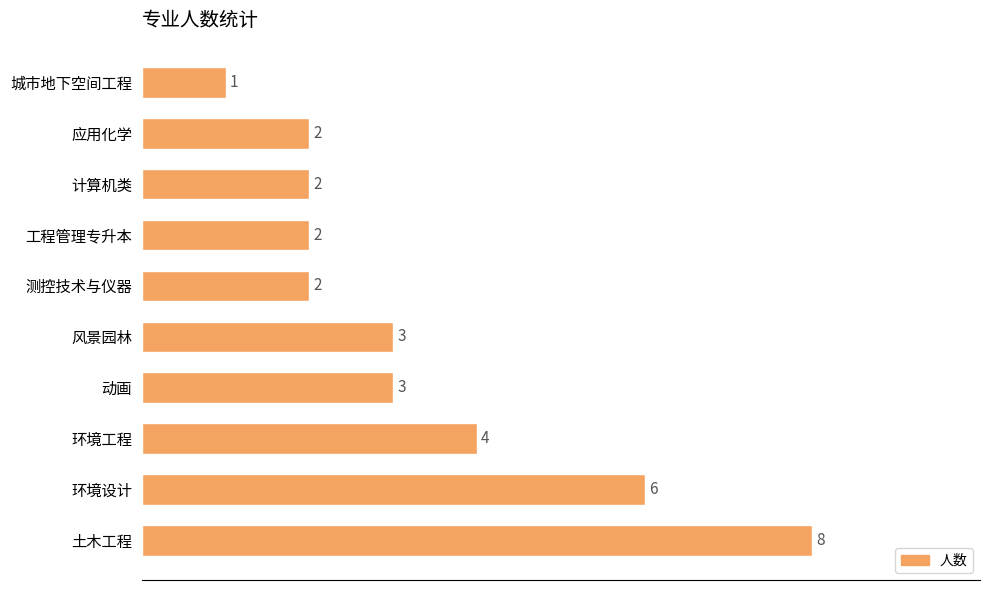

Between 环境设计 and 城市地下空间工程, which is larger?

环境设计